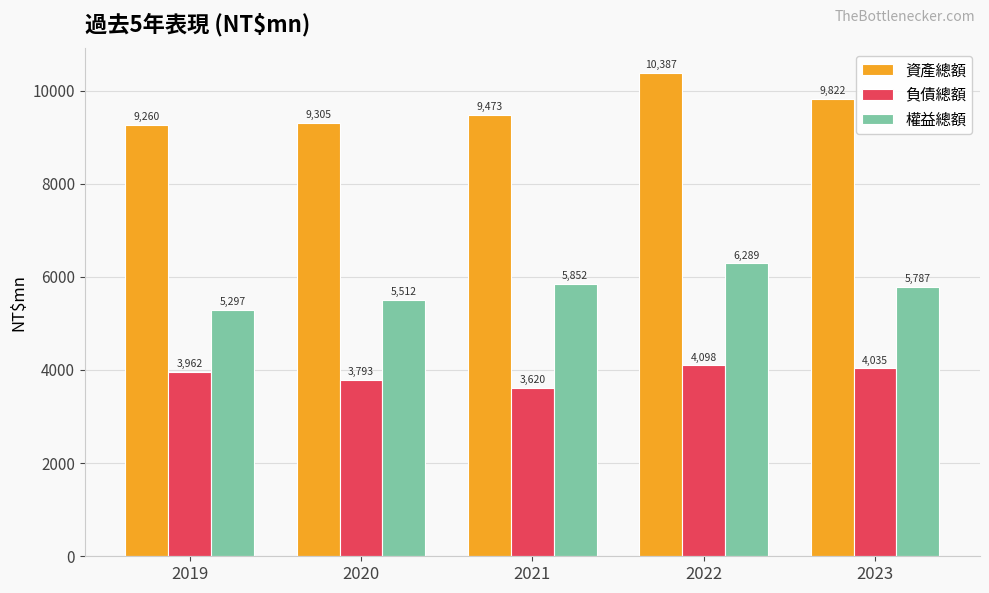

What is the value of the 資產總額 bar at the 2nd from the left?

9304.9